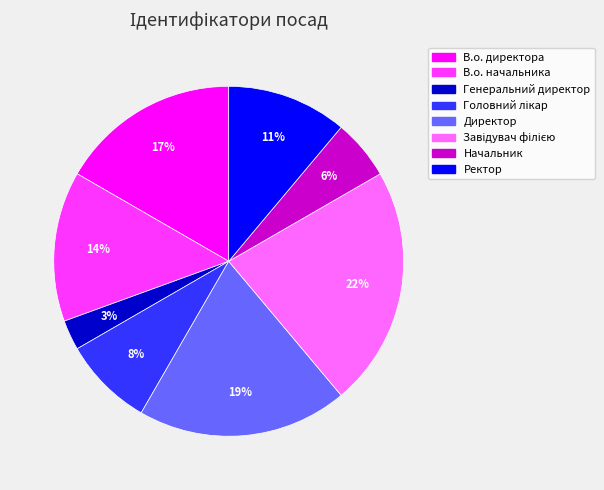

To the nearest percent, what portion does Директор represent?

19%